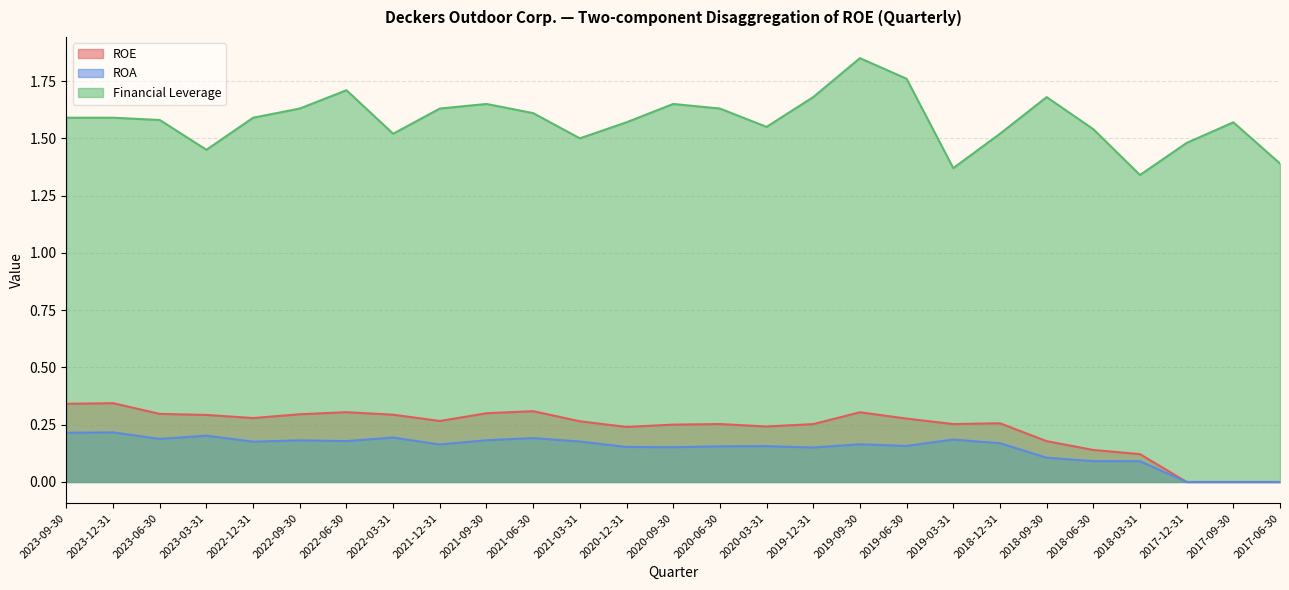

Which series has the largest range (max minus min)?

Financial Leverage